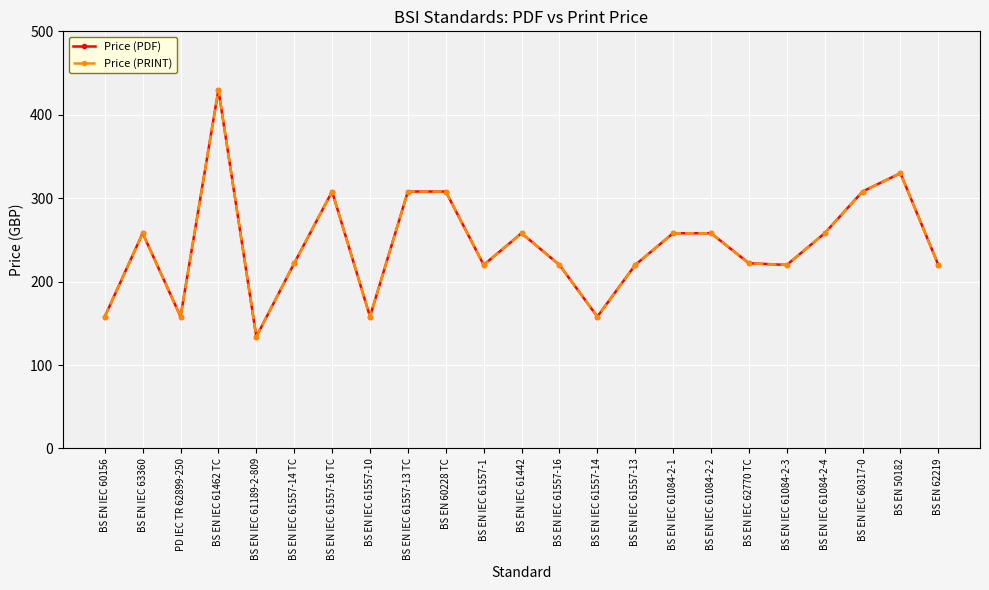

In Price (PDF), how many points are lower than both neighbors (excluding endpoints)?

6